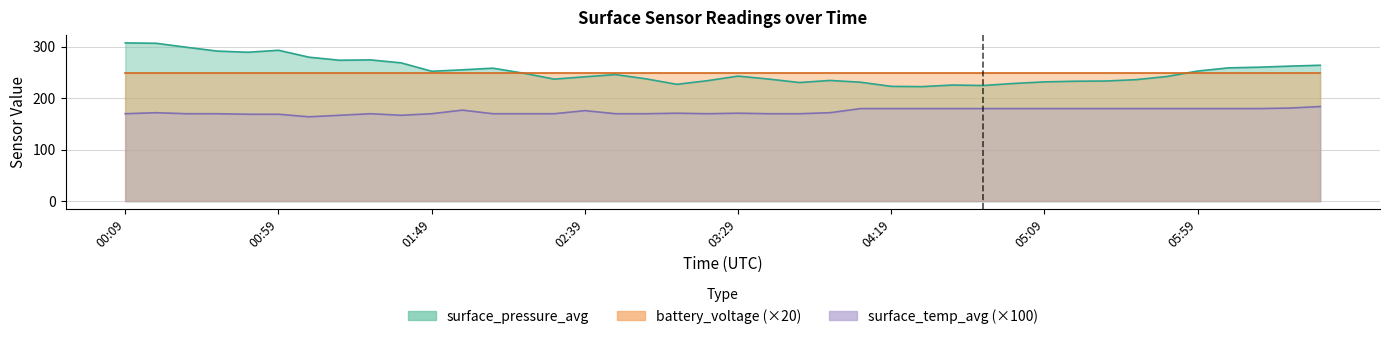

How many data points in surface_temp_avg are above 172?

18